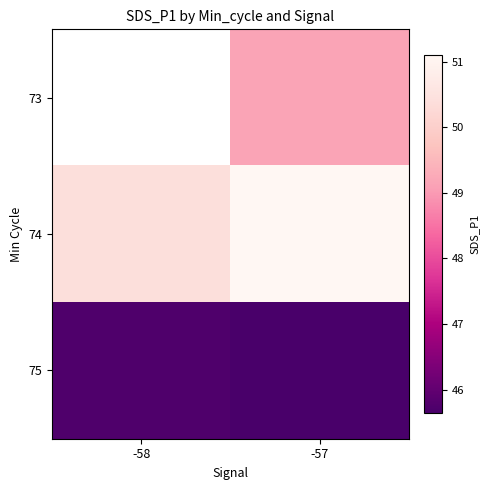

How many 75 values are between 45 and 46?

2